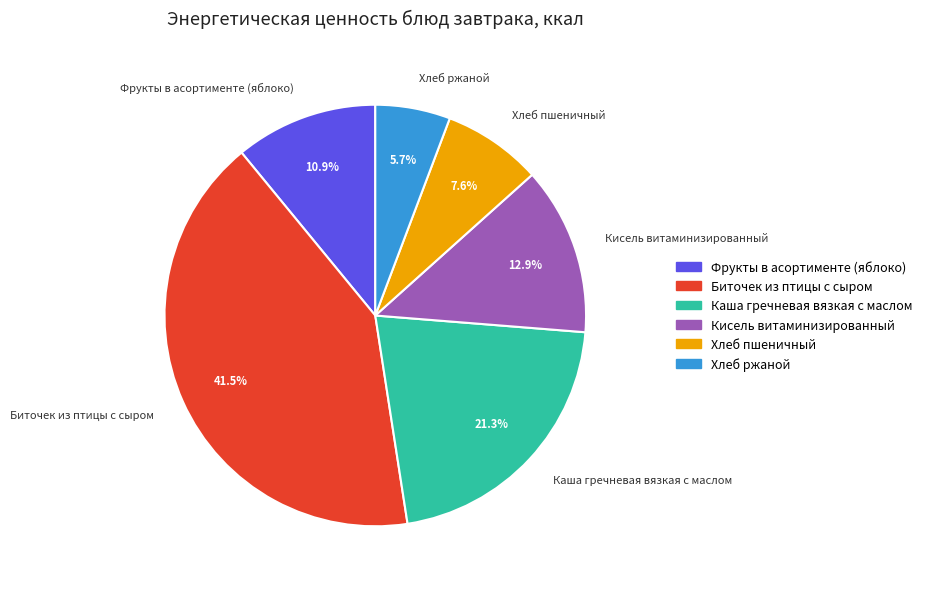

What percentage is NOT represented by Хлеб пшеничный?

92.4%